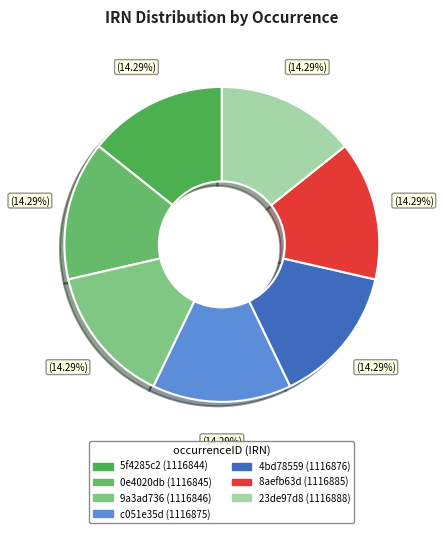

What is the ratio of the value at c051e35d to the value at 5f4285c2?

1.0